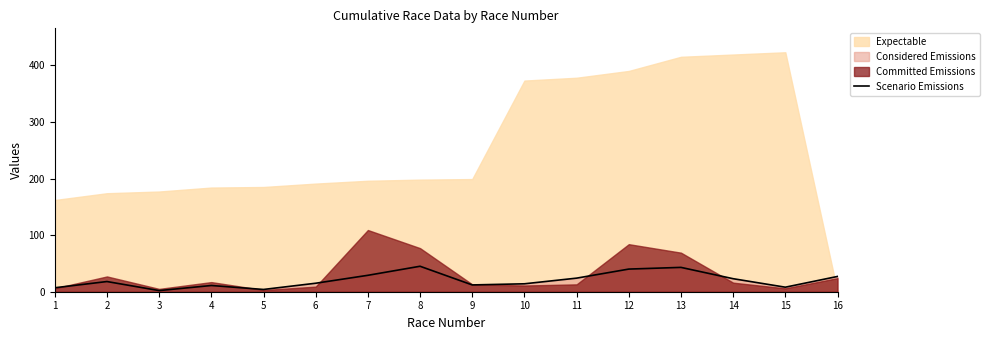

Reading left to right, extract all data points from this chart.

1=7	2=18	3=2	4=11	5=4	6=15	7=29	8=45	9=12	10=14	11=24	12=40	13=43	14=23	15=8	16=27